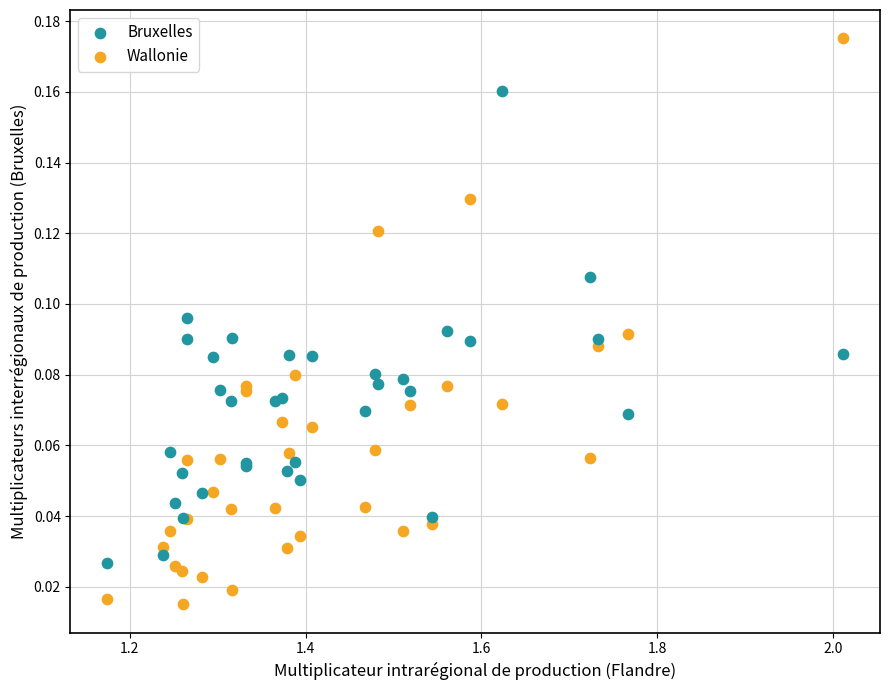

Which series has the largest Y range (max minus min)?

Wallonie